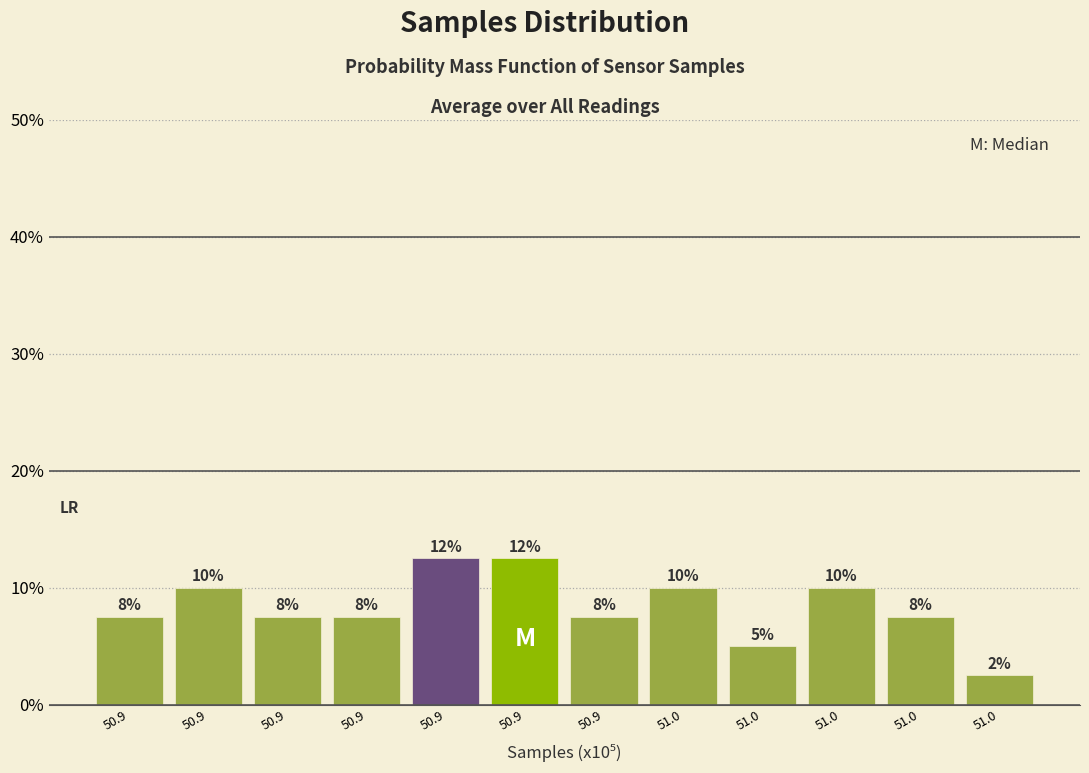

Are the bars horizontal?

No